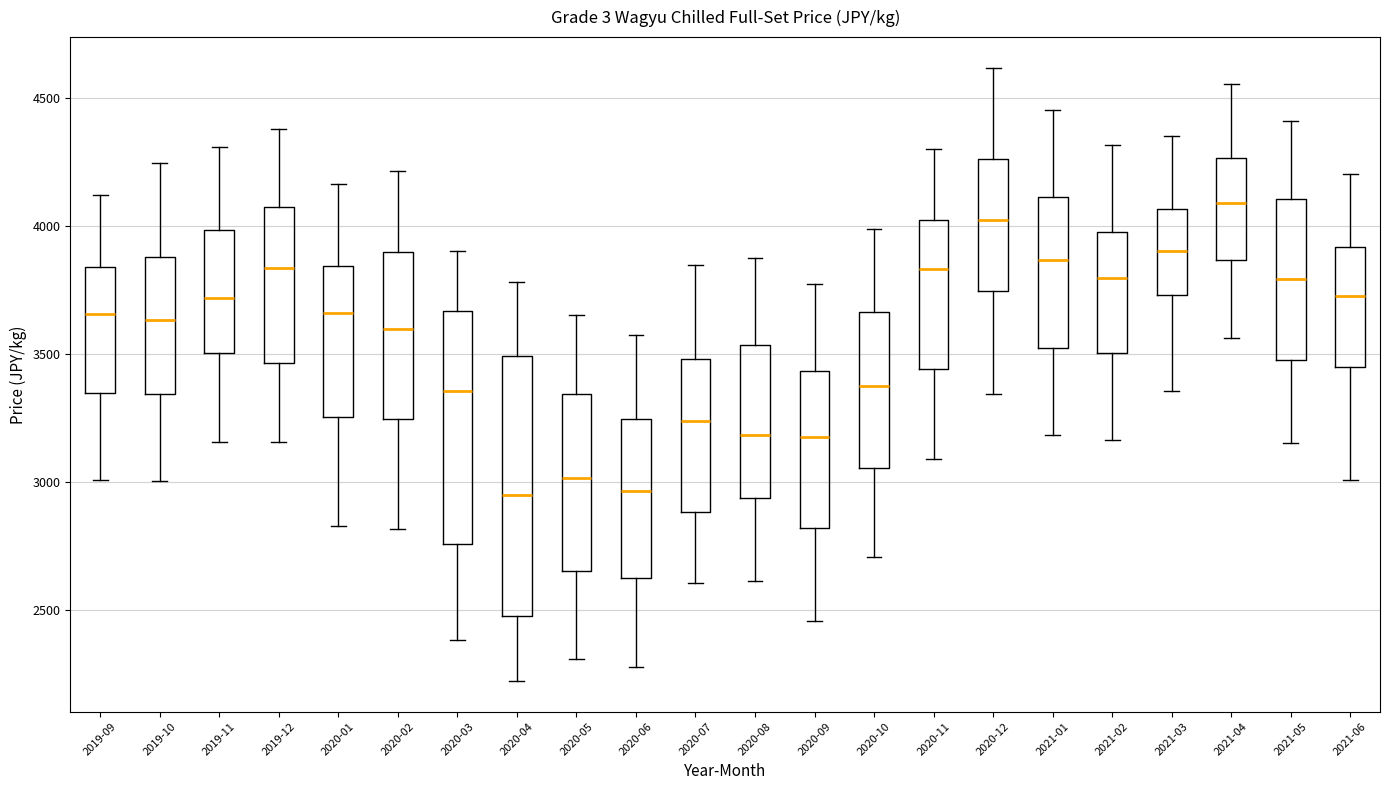

Comparing the boxes themselves (not the whiskers), which one is the tallest?

2020-04